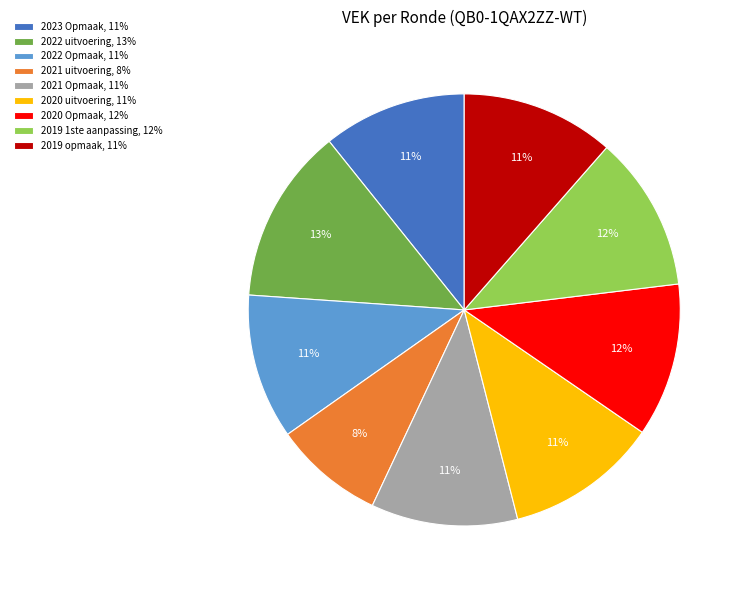

Approximately how many times larger is the value at 2023 Opmaak, 11% compared to 2021 Opmaak, 11%?

1.0